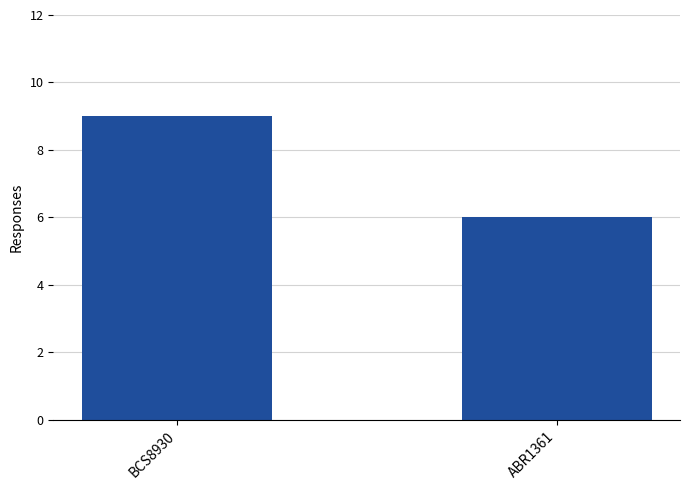

Rank the categories by value from lowest to highest.

ABR1361, BCS8930